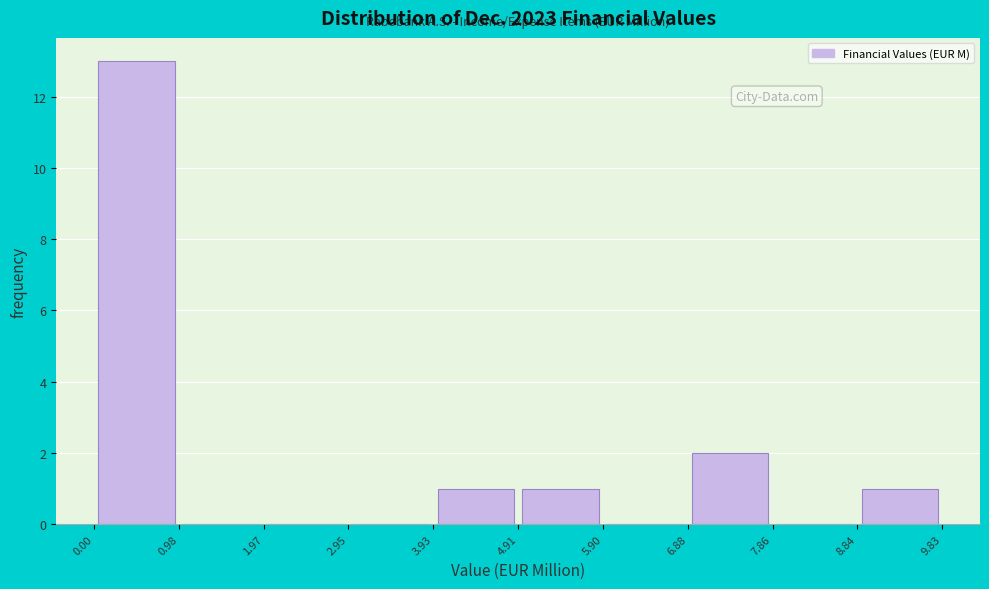

What is the height of the bar covering 4.91 to 5.90 on the x-axis? The values are not printed on the chart, so give them approximately, as read against the axis.

1